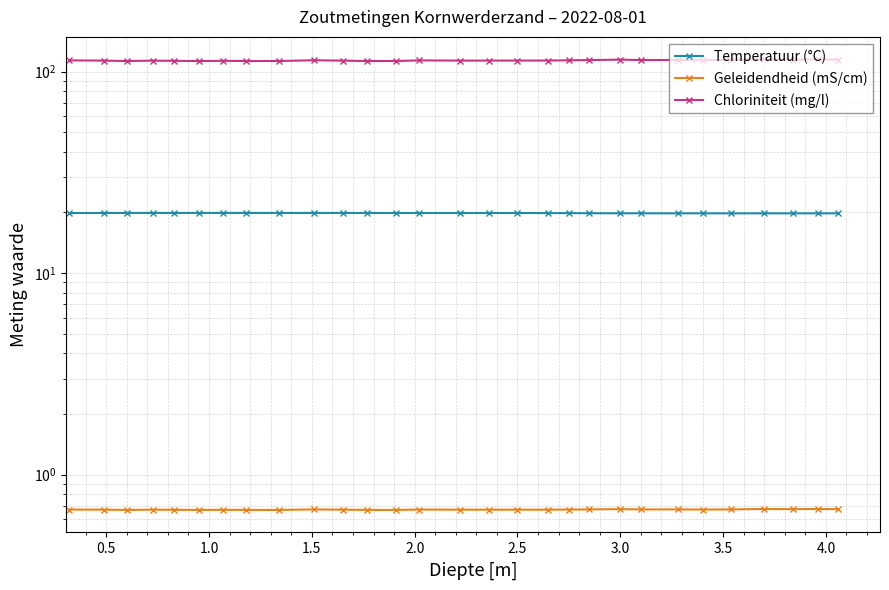

What is the average value of the Temperatuur (°C) series?

19.9